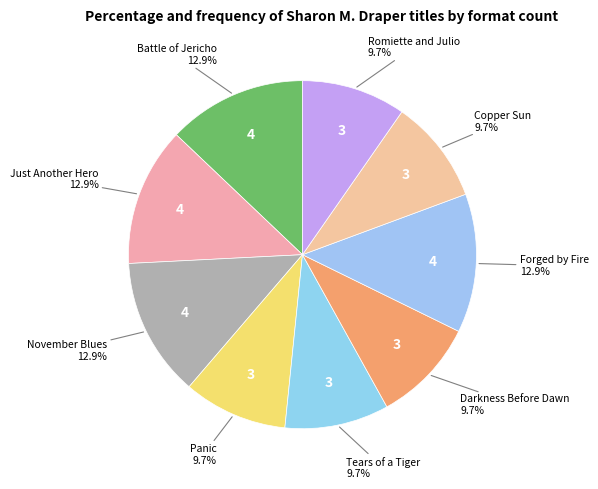

Count the number of slices in the pie.

9